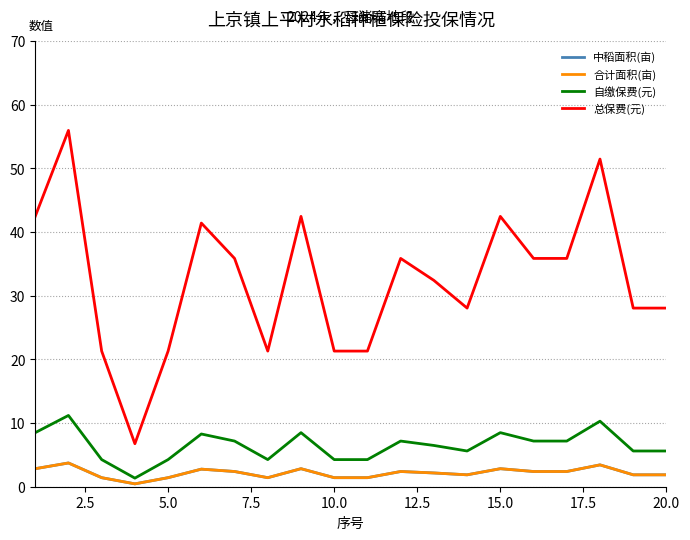

Does the chart have visible grid lines?

Yes